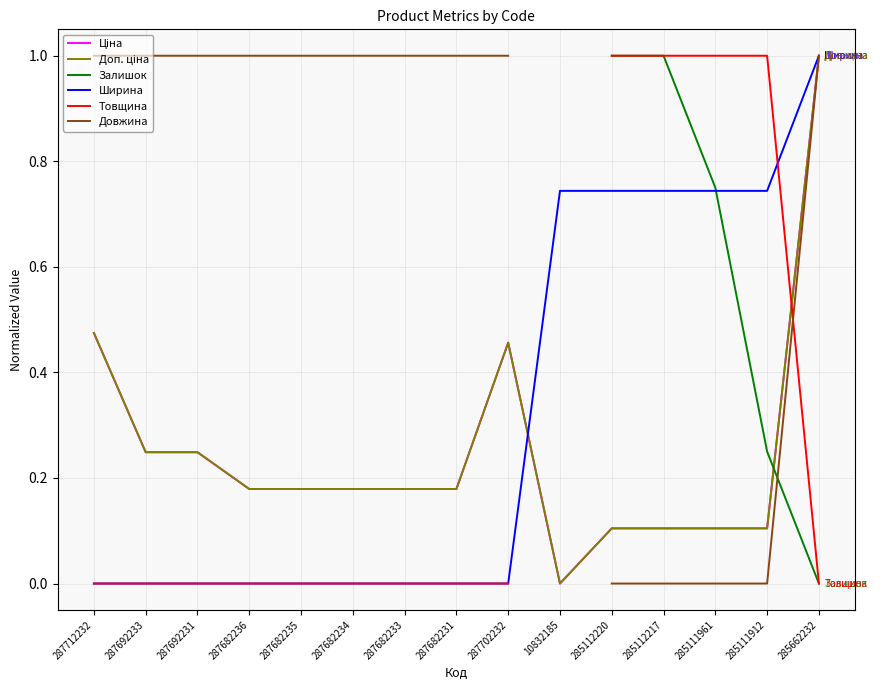

What is the difference between the second highest and minimum values in the Ціна series?

0.5